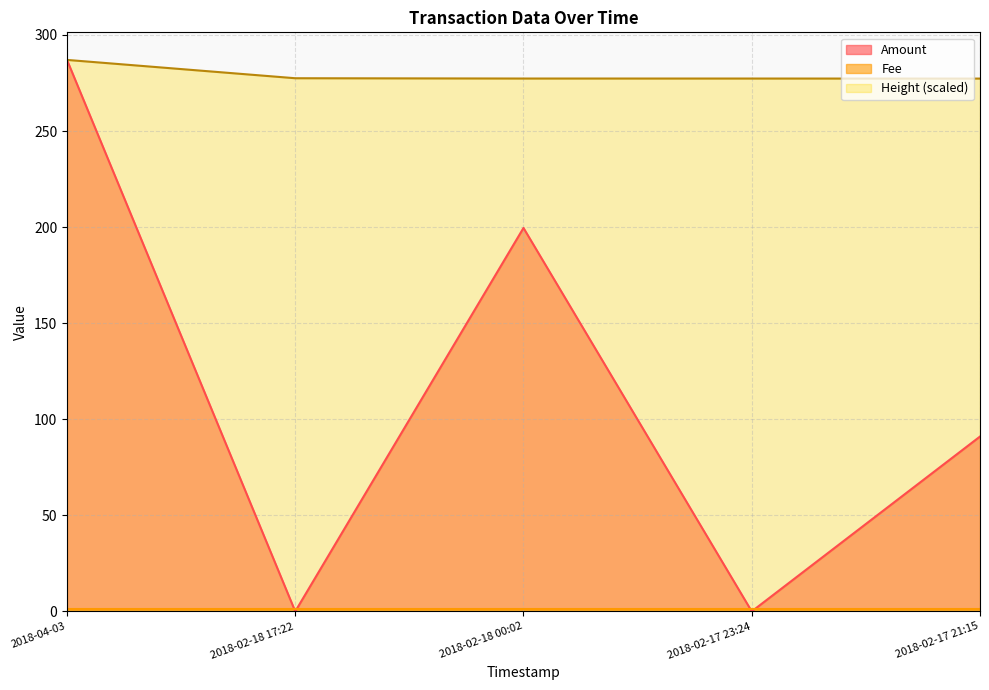

How many lines are shown in the chart?

3